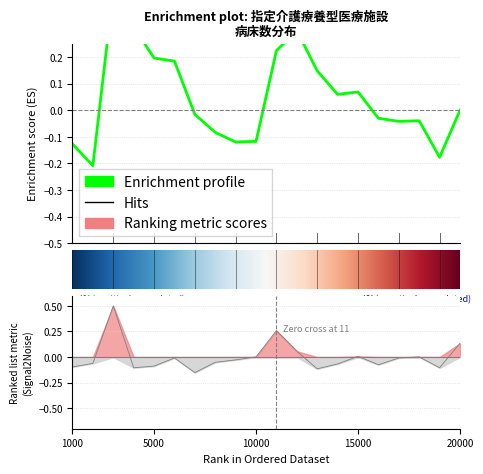

At which label does the data first exceed 0?

3